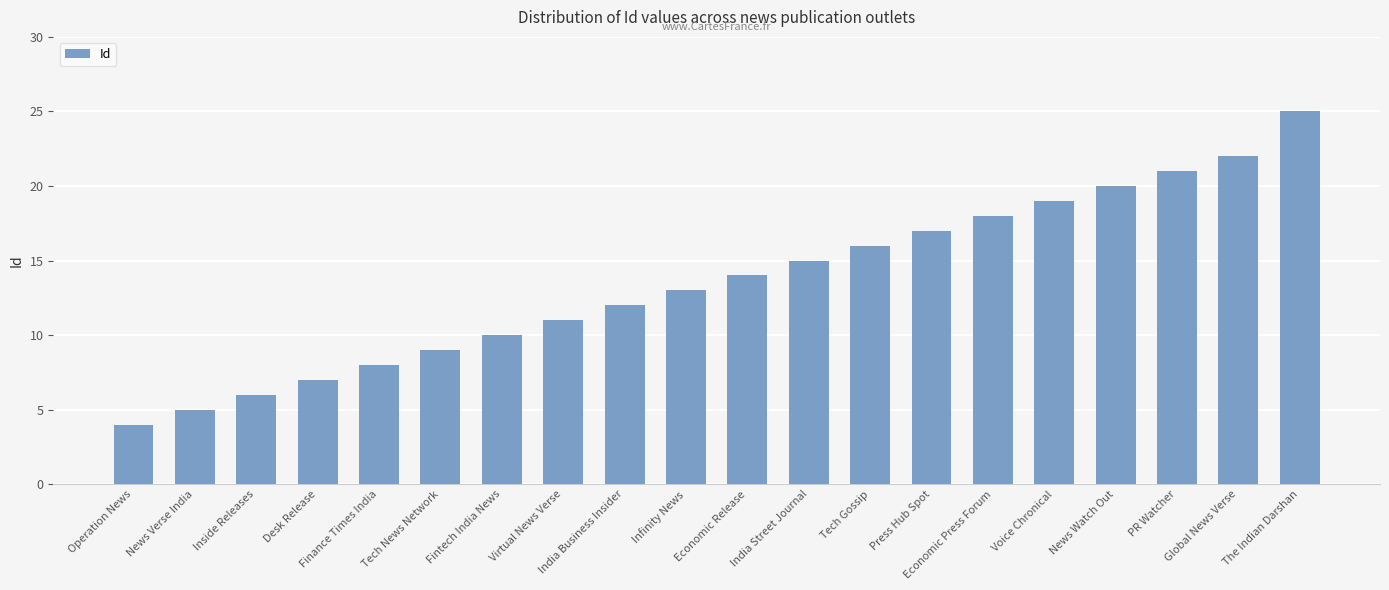

How many data points are less than 14?

10